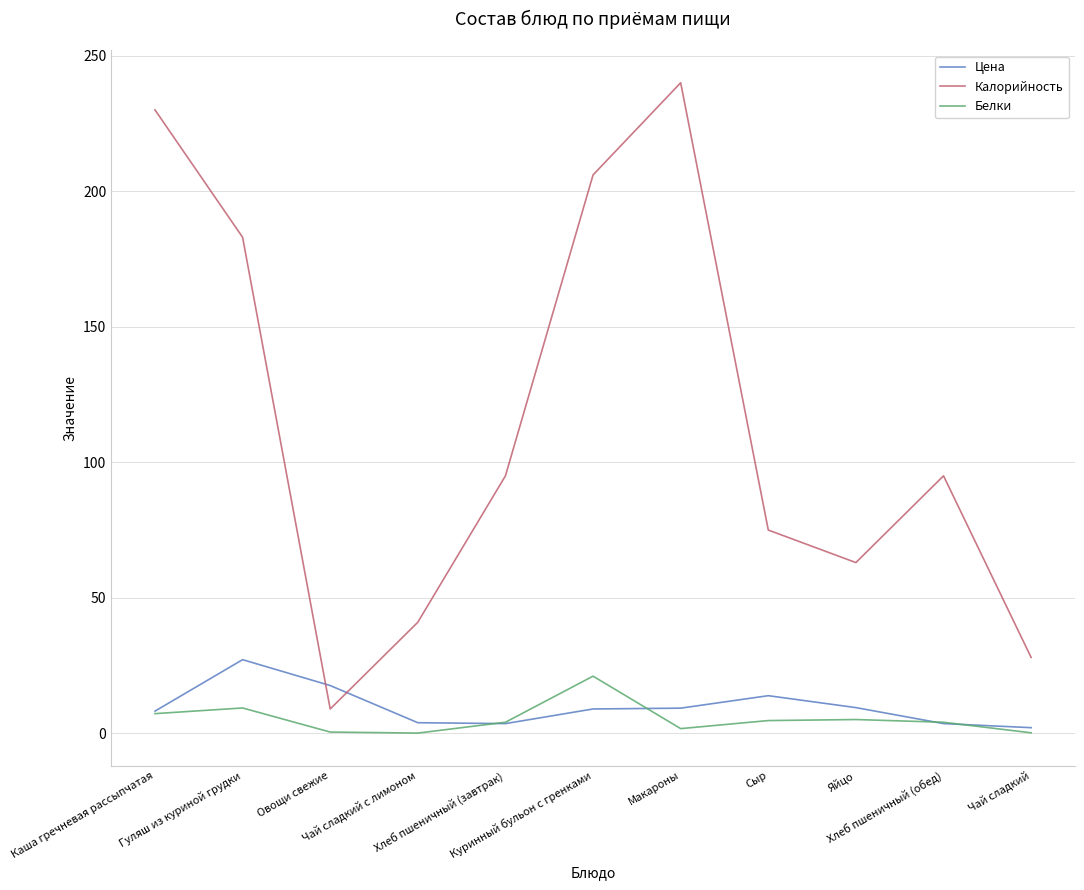

What is the smallest value displayed?

0.1